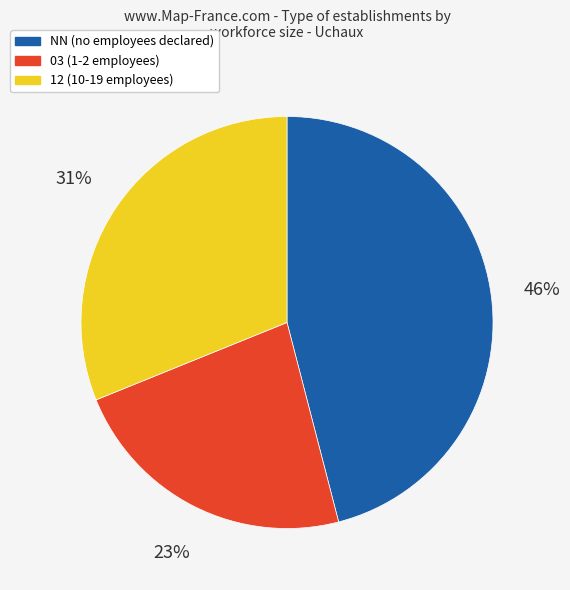

To the nearest percent, what is the average slice percentage?

33%